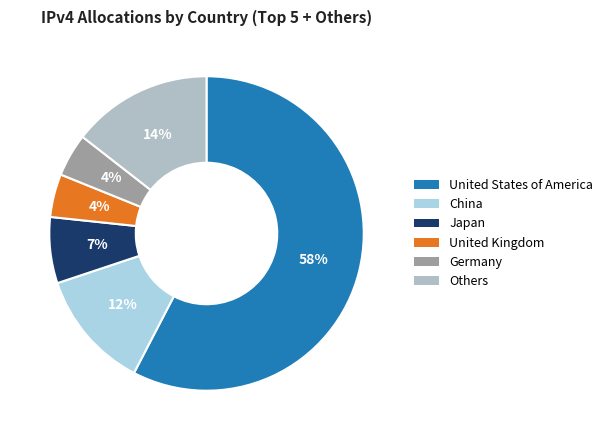

Is there any slice that represents more than half of the pie?

Yes